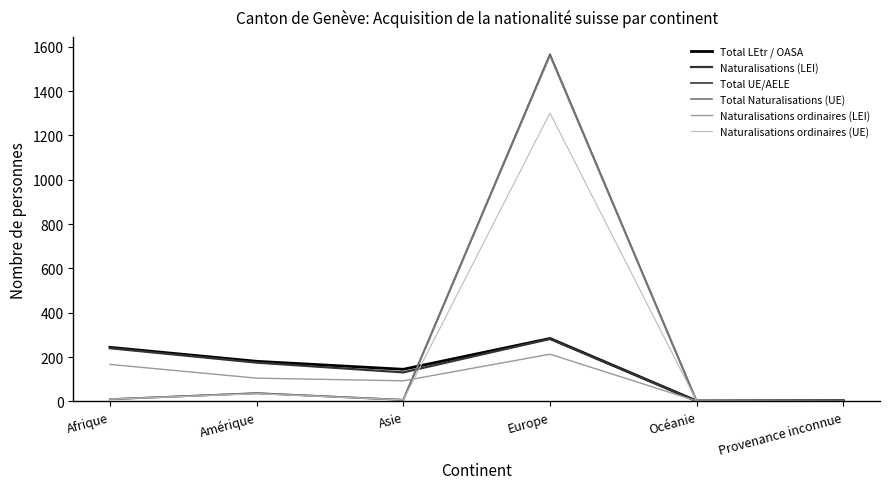

What is the sum of all Naturalisations (LEI) values?

833